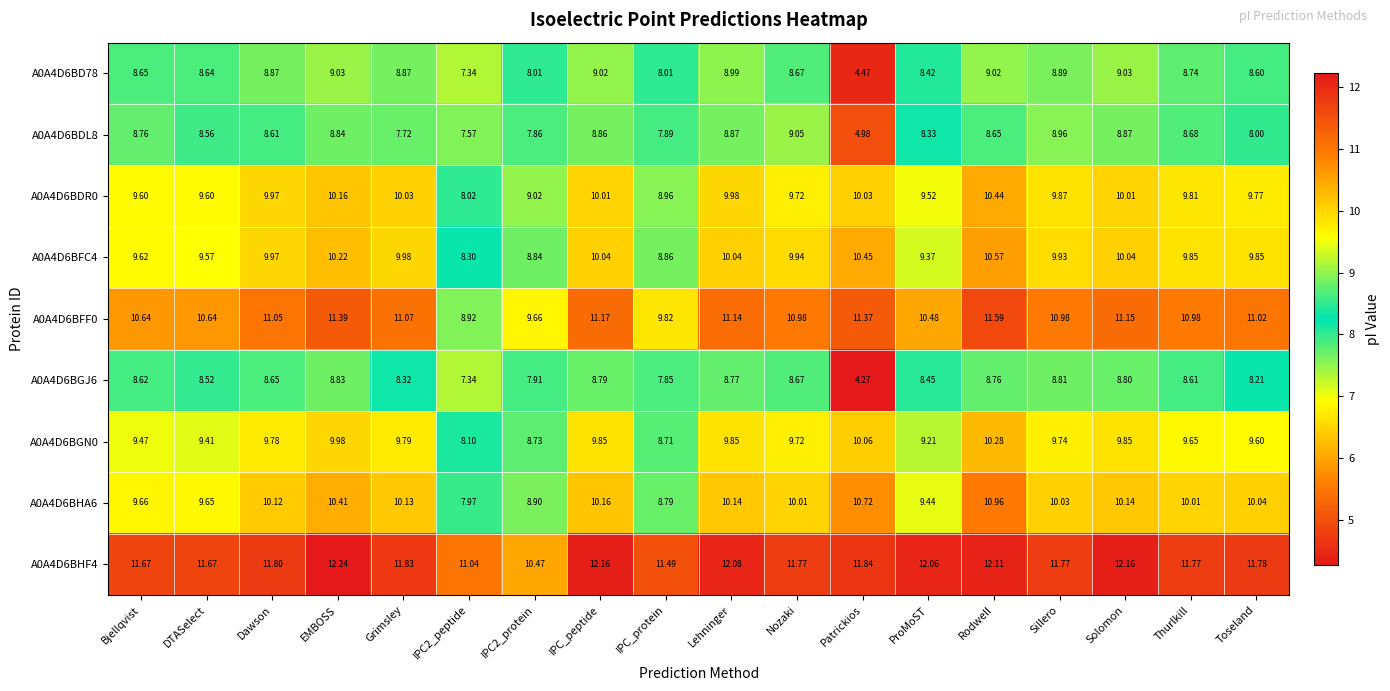

Which category has the lowest value in the A0A4D6BD78 series?

Patrickios